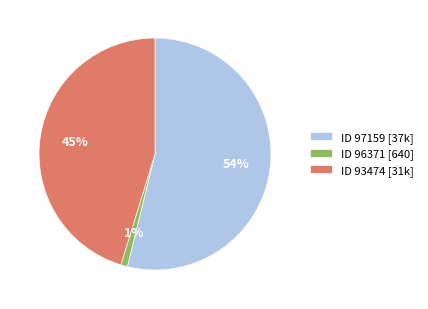

Which slice represents more than half of the pie?

ID 97159 [37k]